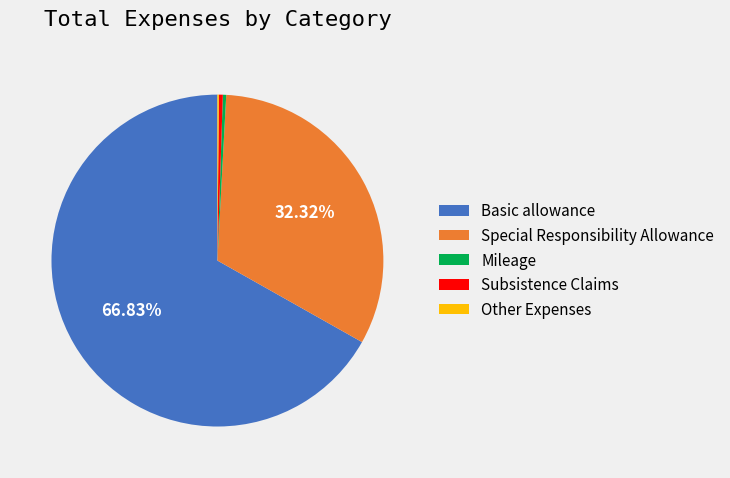

Is there any slice that represents more than half of the pie?

Yes